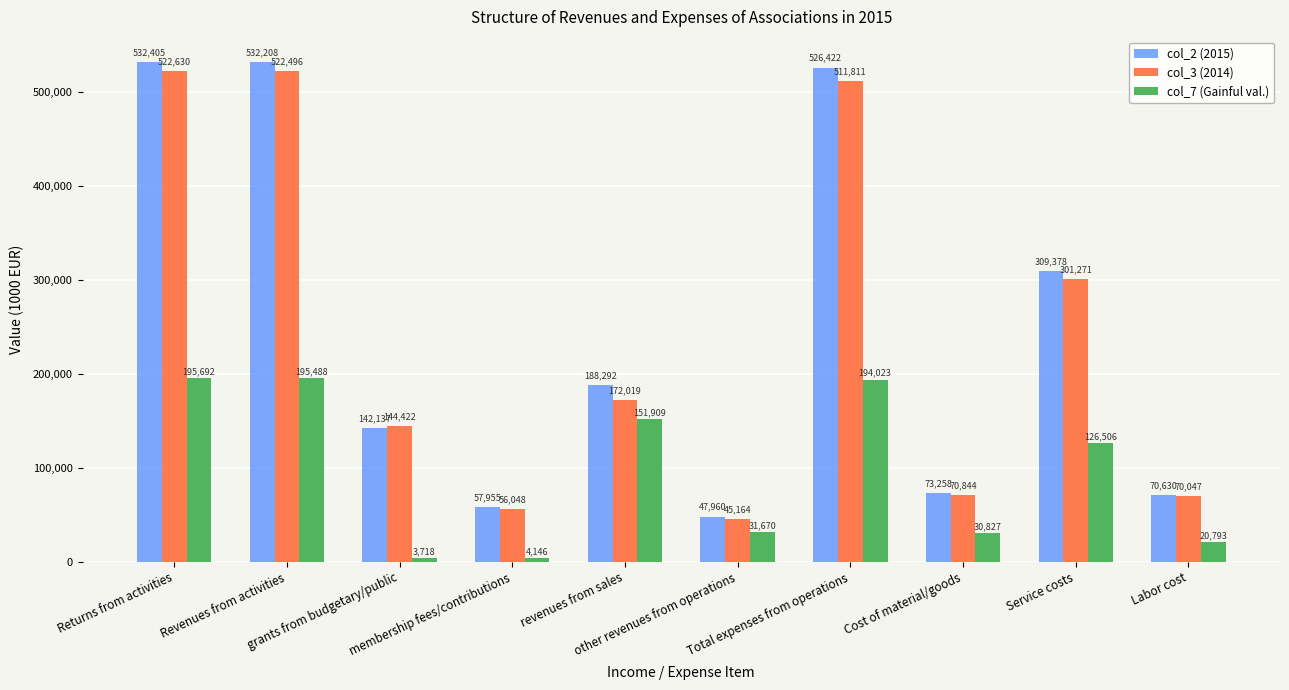

What is the difference between the col_2 (2015) values at membership fees/contributions and Service costs?

251422.8